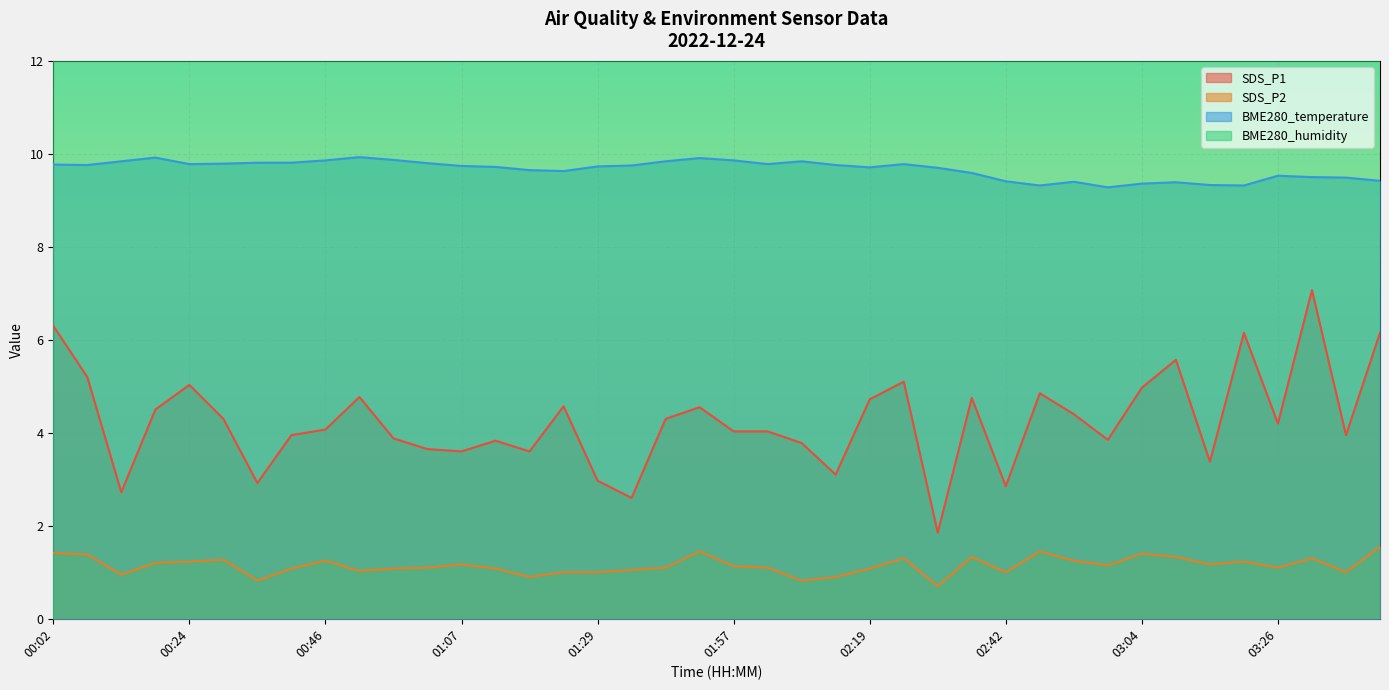

Reading right to left, transcribe all the data shown in this chart.

SDS_P1: 03:43=6.2	03:37=4.0	03:32=7.1	03:26=4.2	03:21=6.2	03:15=3.4	03:10=5.6	03:04=5.0	02:58=3.9	02:53=4.4	02:47=4.8	02:42=2.9	02:36=4.8	02:30=1.9	02:25=5.1	02:19=4.7	02:13=3.1	02:08=3.8	02:02=4.0	01:57=4.0	01:51=4.5	01:46=4.3	01:35=2.6	01:29=3.0	01:24=4.6	01:18=3.6	01:13=3.8	01:07=3.6	01:02=3.6	00:57=3.9	00:51=4.8	00:46=4.1	00:40=4.0	00:35=2.9	00:29=4.3	00:24=5.0	00:18=4.5	00:13=2.7	00:08=5.2	00:02=6.3
SDS_P2: 03:43=1.6	03:37=1.0	03:32=1.3	03:26=1.1	03:21=1.2	03:15=1.2	03:10=1.3	03:04=1.4	02:58=1.1	02:53=1.2	02:47=1.4	02:42=1.0	02:36=1.3	02:30=0.7	02:25=1.3	02:19=1.1	02:13=0.9	02:08=0.8	02:02=1.1	01:57=1.1	01:51=1.4	01:46=1.1	01:35=1.1	01:29=1.0	01:24=1.0	01:18=0.9	01:13=1.1	01:07=1.2	01:02=1.1	00:57=1.1	00:51=1.0	00:46=1.2	00:40=1.1	00:35=0.8	00:29=1.3	00:24=1.2	00:18=1.2	00:13=0.9	00:08=1.4	00:02=1.4
BME280_temperature: 03:43=9.4	03:37=9.5	03:32=9.5	03:26=9.5	03:21=9.3	03:15=9.3	03:10=9.4	03:04=9.4	02:58=9.3	02:53=9.4	02:47=9.3	02:42=9.4	02:36=9.6	02:30=9.7	02:25=9.8	02:19=9.7	02:13=9.8	02:08=9.8	02:02=9.8	01:57=9.9	01:51=9.9	01:46=9.8	01:35=9.8	01:29=9.7	01:24=9.6	01:18=9.7	01:13=9.7	01:07=9.7	01:02=9.8	00:57=9.9	00:51=9.9	00:46=9.9	00:40=9.8	00:35=9.8	00:29=9.8	00:24=9.8	00:18=9.9	00:13=9.8	00:08=9.8	00:02=9.8